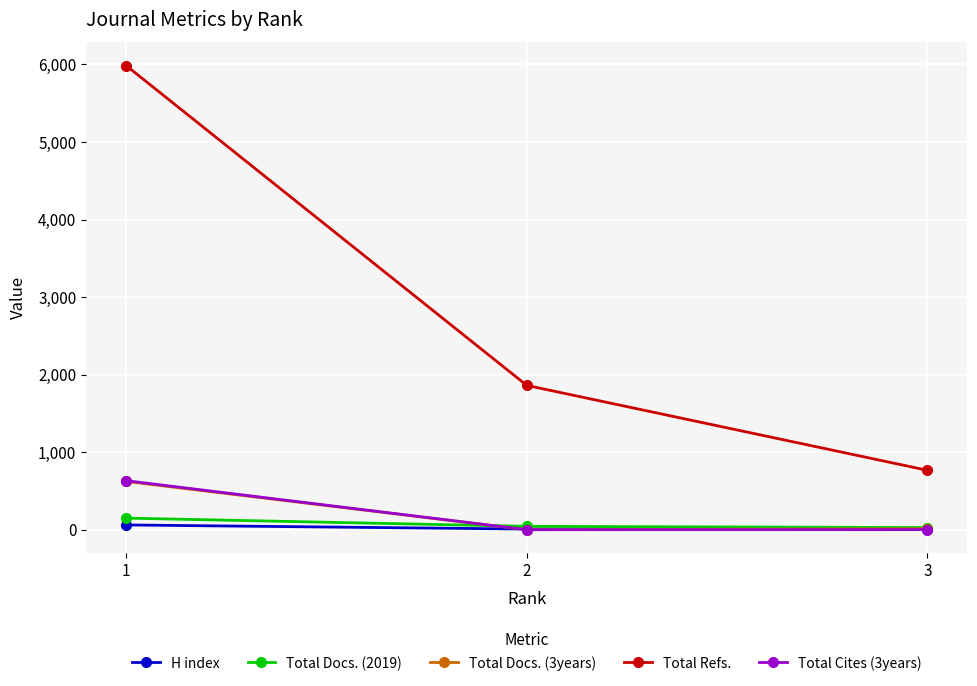

What is the approximate value of Total Refs. at 1, to the nearest 10?

5990